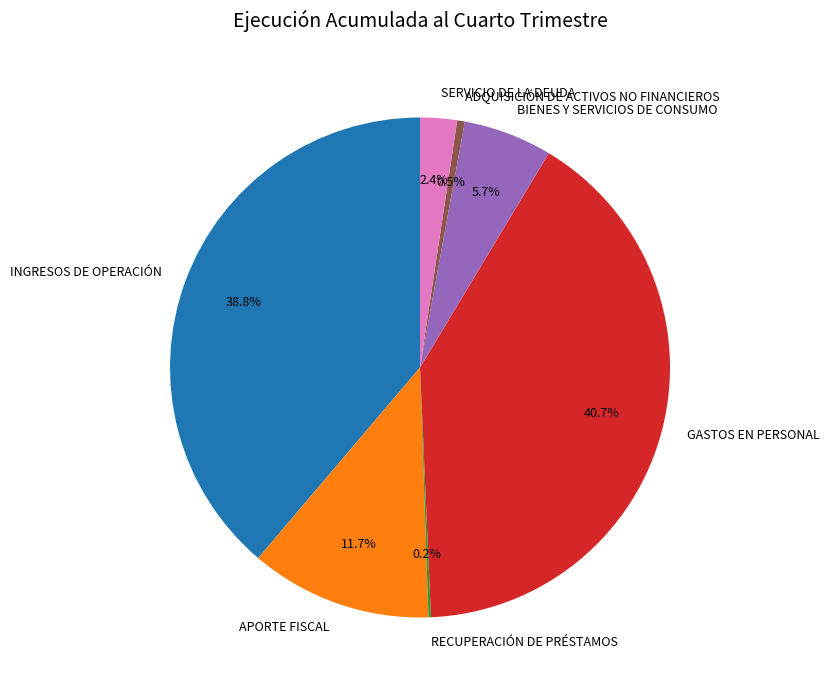

Which slice is the largest?

GASTOS EN PERSONAL